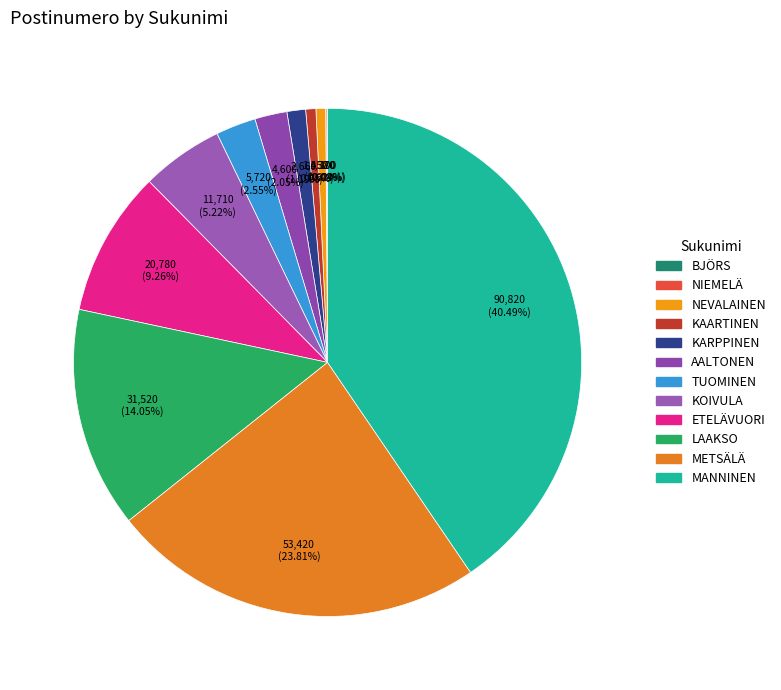

What percentage is the TUOMINEN slice, to the nearest percent?

3%